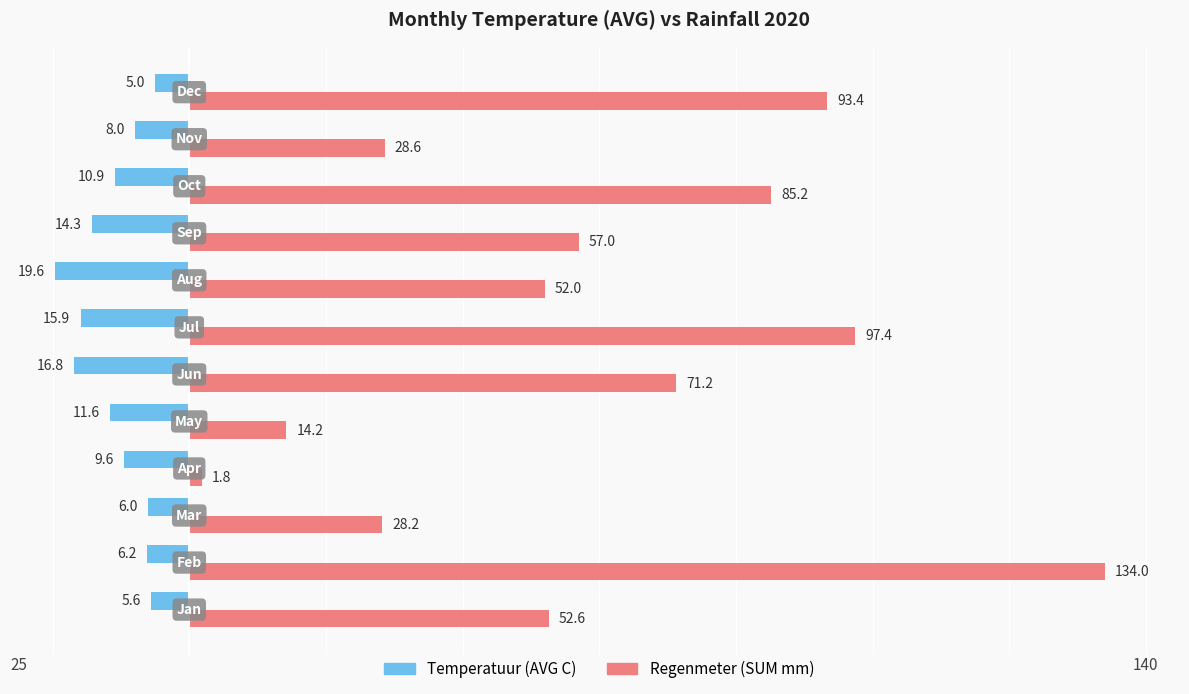

What are all the series names shown in the legend?

Temperatuur (AVG C), Regenmeter (SUM mm)